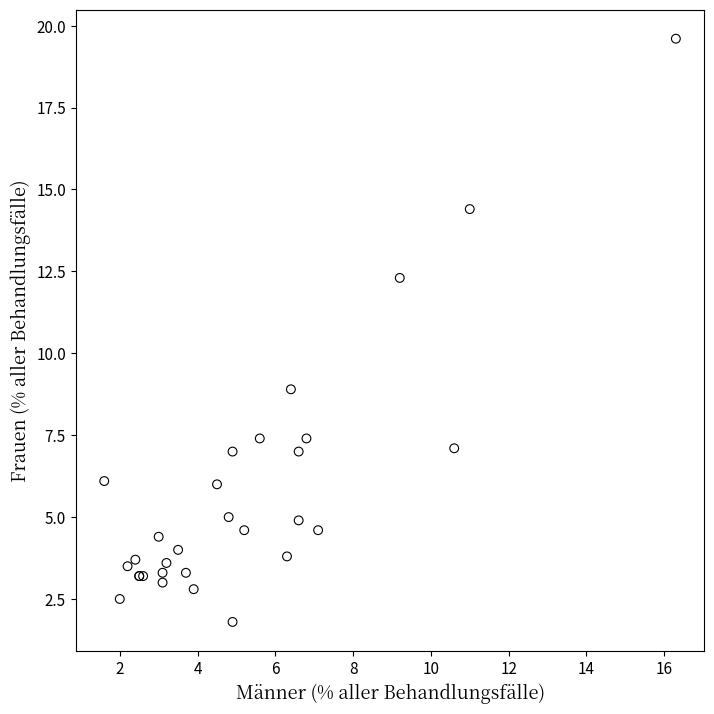

What Y value in the scatter plot is closest to 10?

8.9